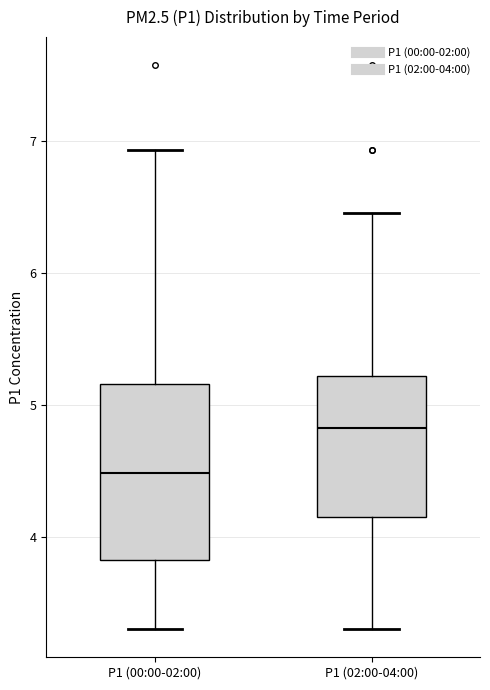

Which box has the lowest median line?

P1 (00:00-02:00)